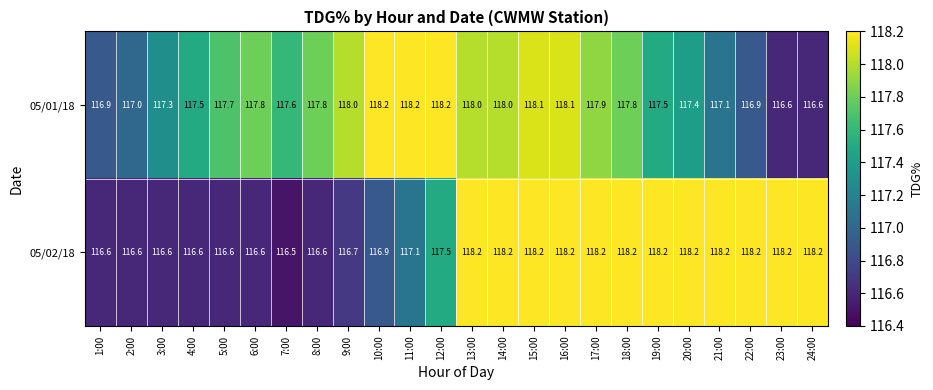

Is it true that 05/02/18 equals 182.5 at 16:00?

False